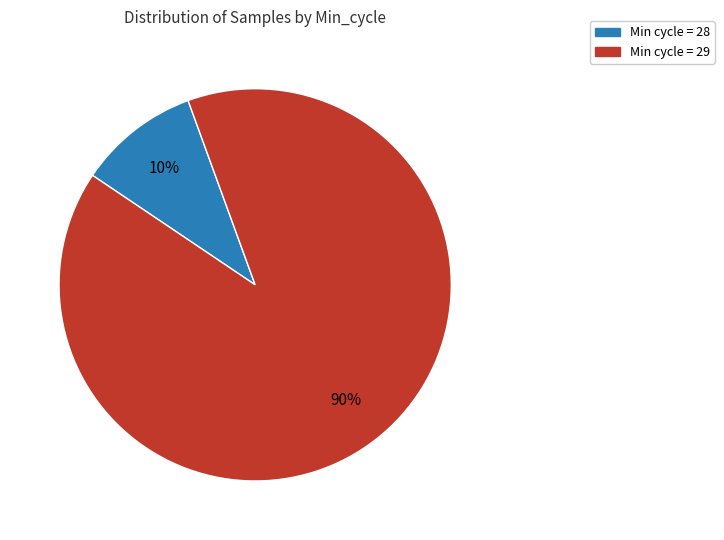

Is there a majority slice in this chart?

Yes